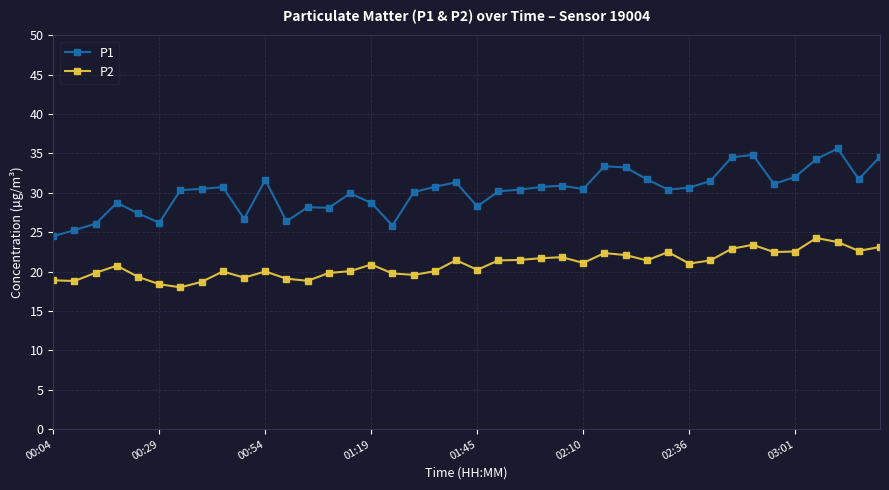

How many series are shown in this chart?

2